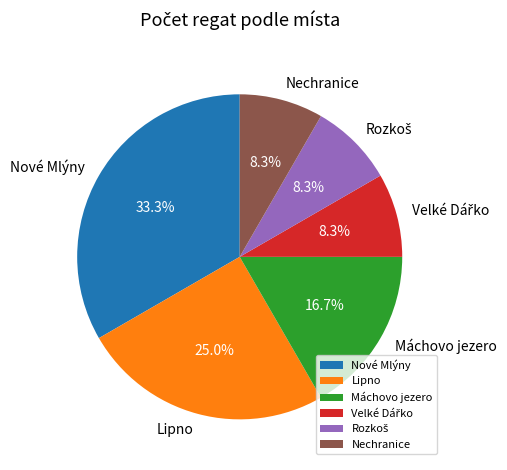

What portion of the pie excludes Lipno?

75.0%